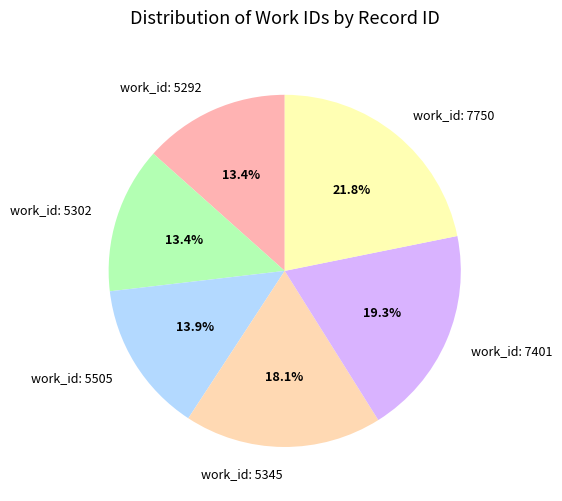

Combined, what portion of the pie is work_id: 5292 and work_id: 7750?

35.2%